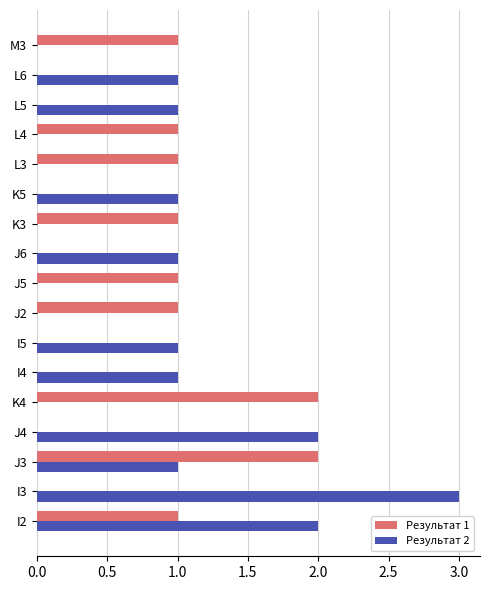

Which series changed the most between I2 and L3?

Результат 2